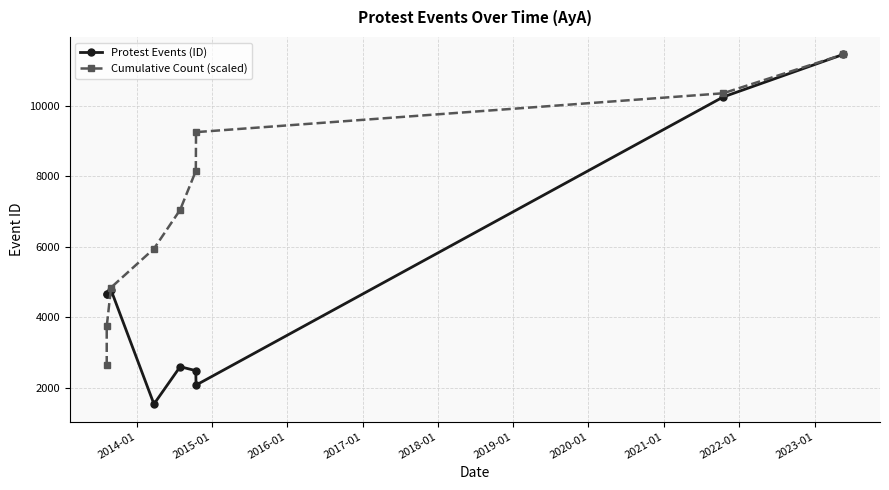

Rank the series at 2016-01 from highest to lowest value.

Cumulative Count (scaled), Protest Events (ID)